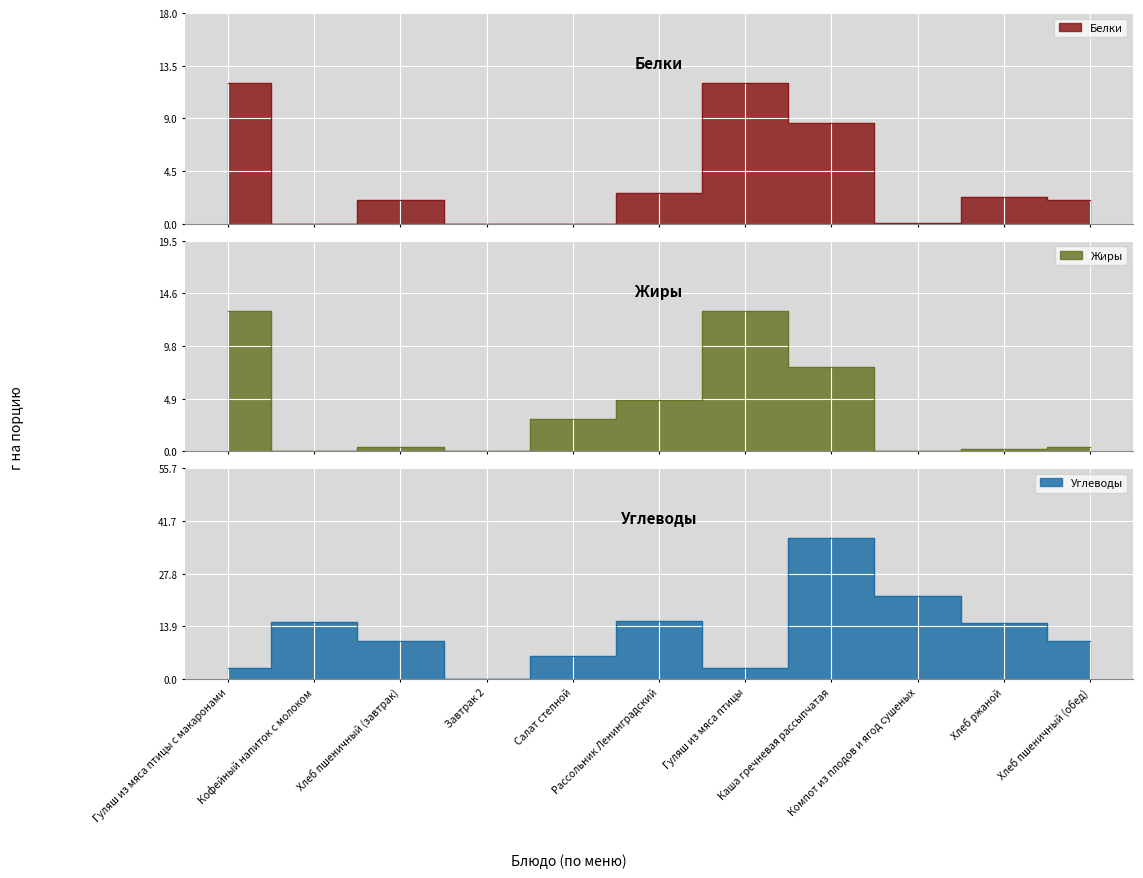

What is the maximum value for Углеводы?

37.1